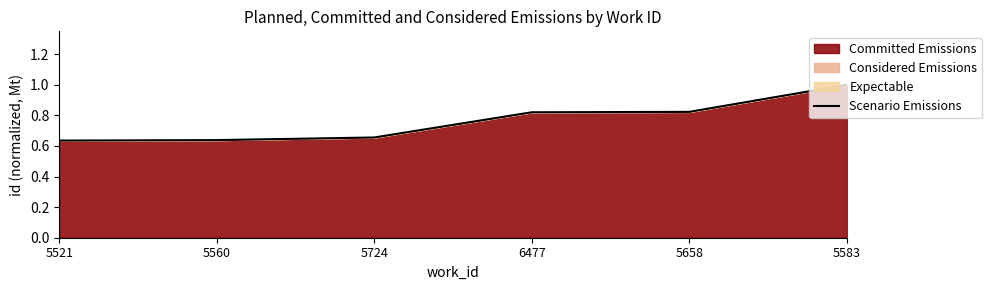

What is the maximum value shown in the chart?

1.0